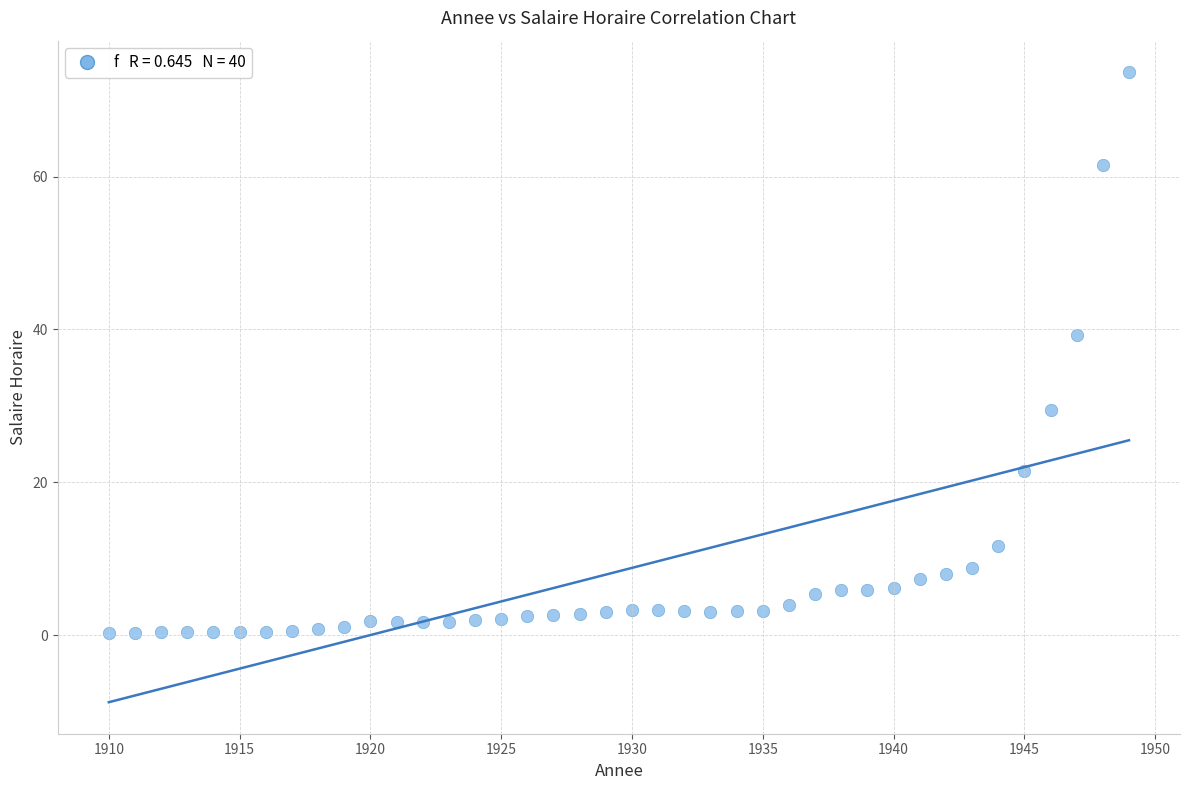

What Y value in the scatter plot is closest to 37?

39.3